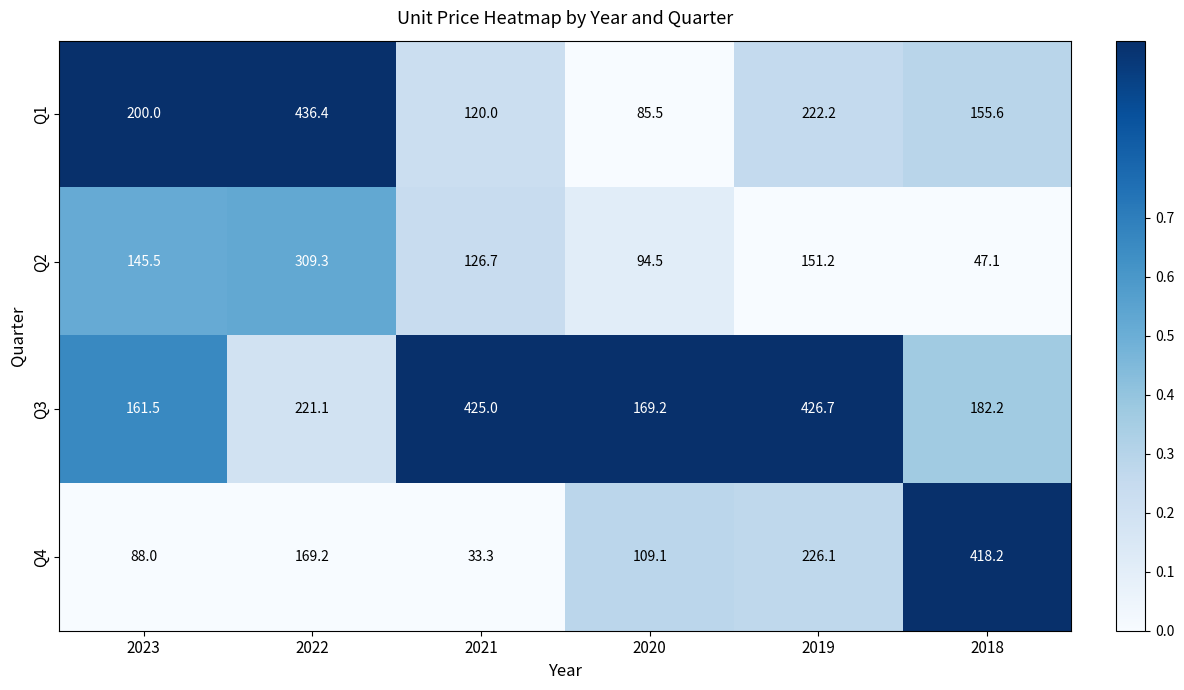

List the series in order of their peak value, lowest first.

Q2, Q4, Q3, Q1